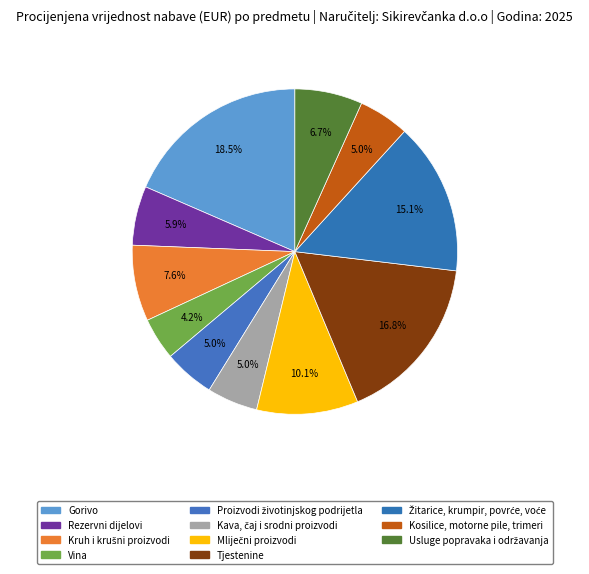

To the nearest percent, what is the difference between the Proizvodi životinjskog podrijetla and Rezervni dijelovi slice percentages?

1%